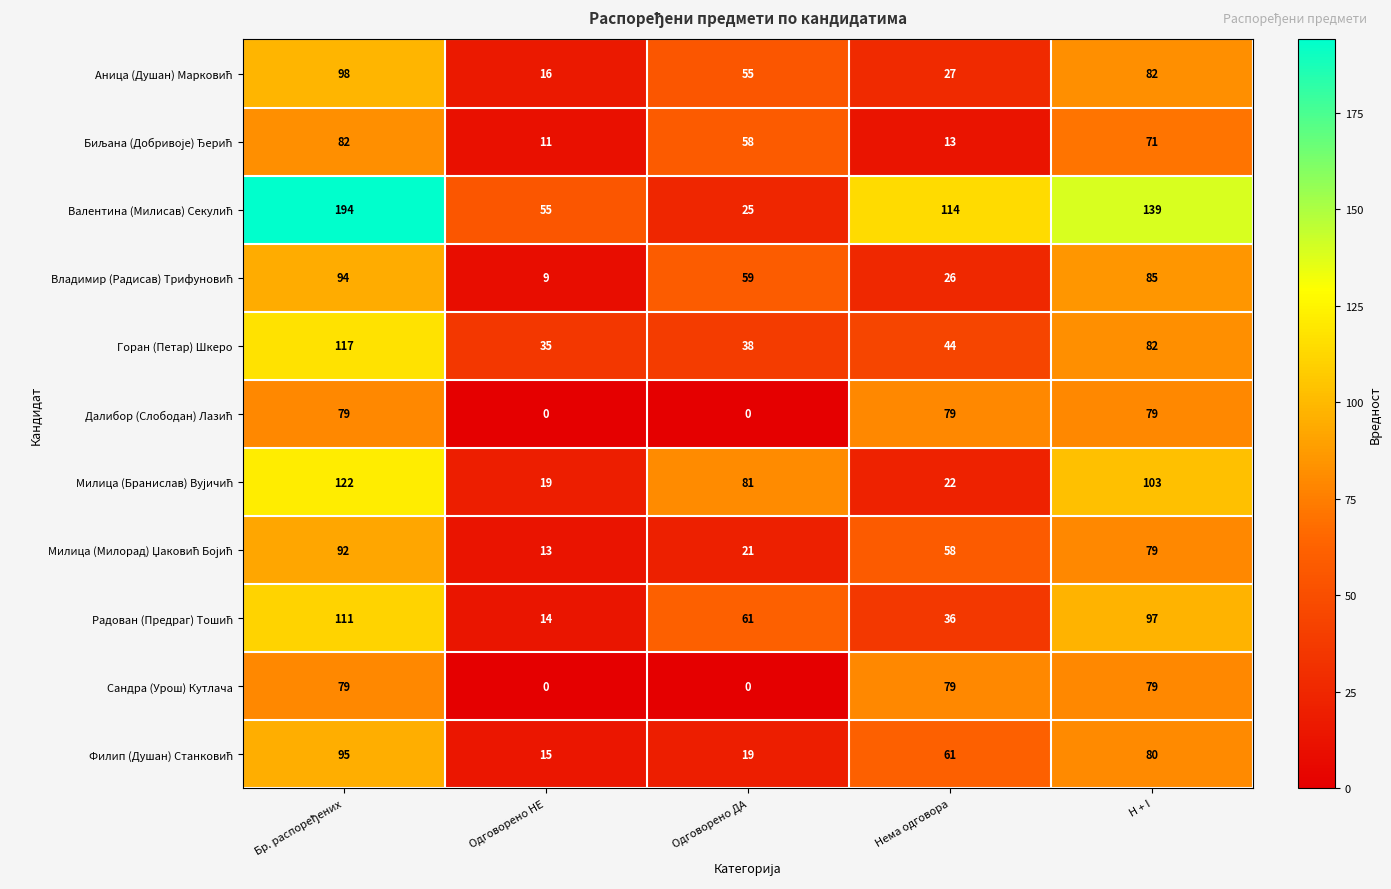

Count the Сандра (Урош) Кутлача values in the range 0 to 79.

5